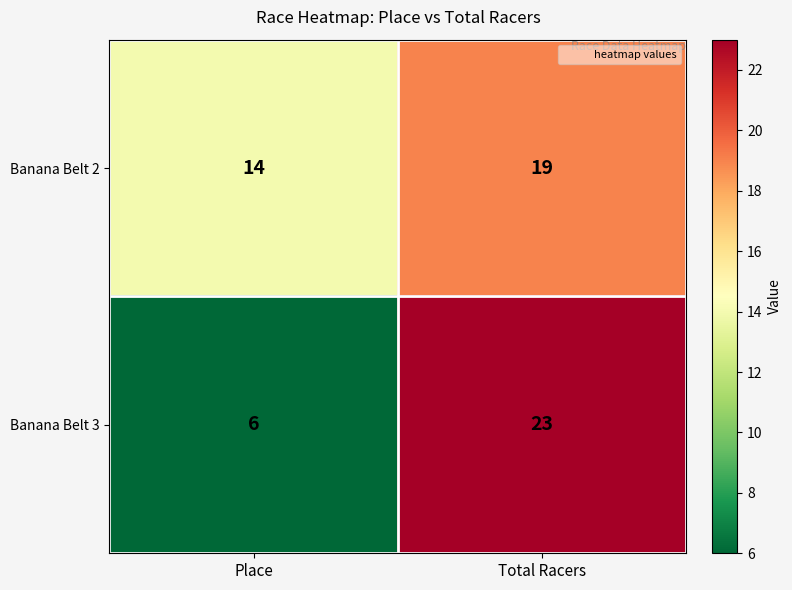

The value of Banana Belt 2 at Total Racers is 30. True or false?

False